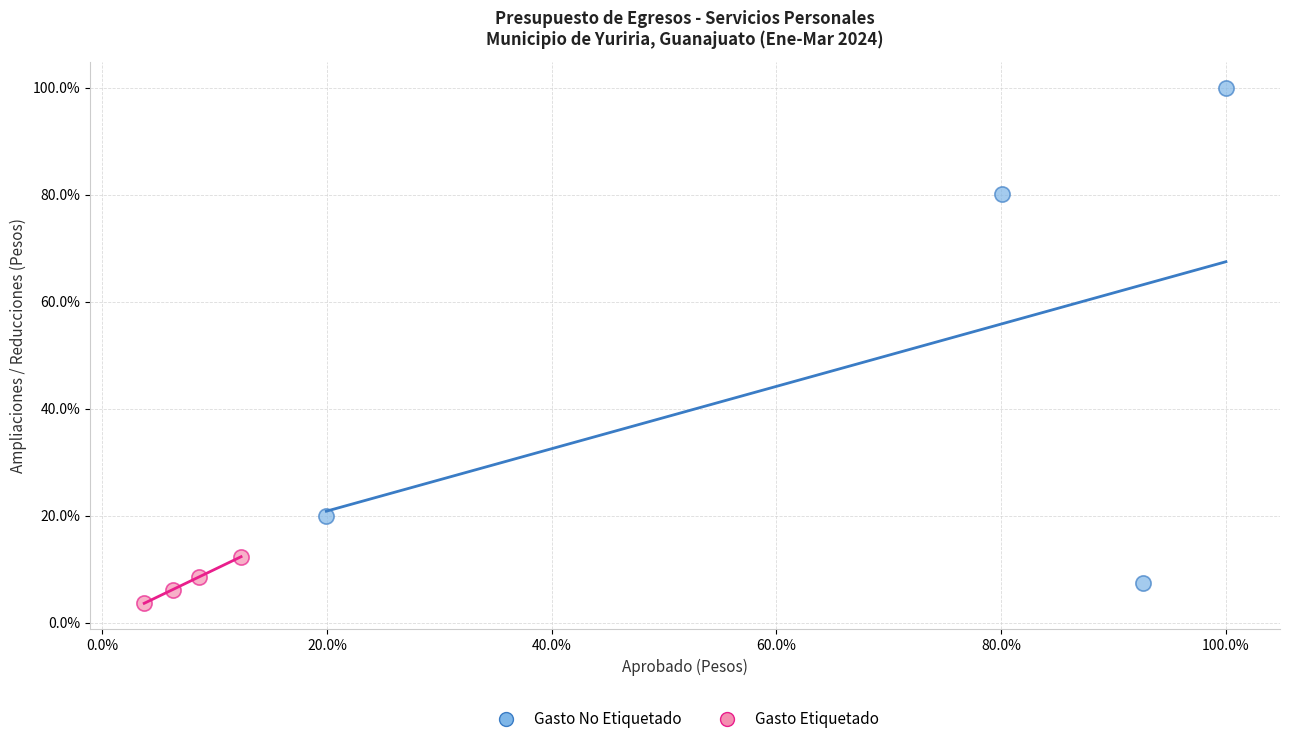

What are all the series names shown in the legend?

Gasto No Etiquetado, Gasto Etiquetado